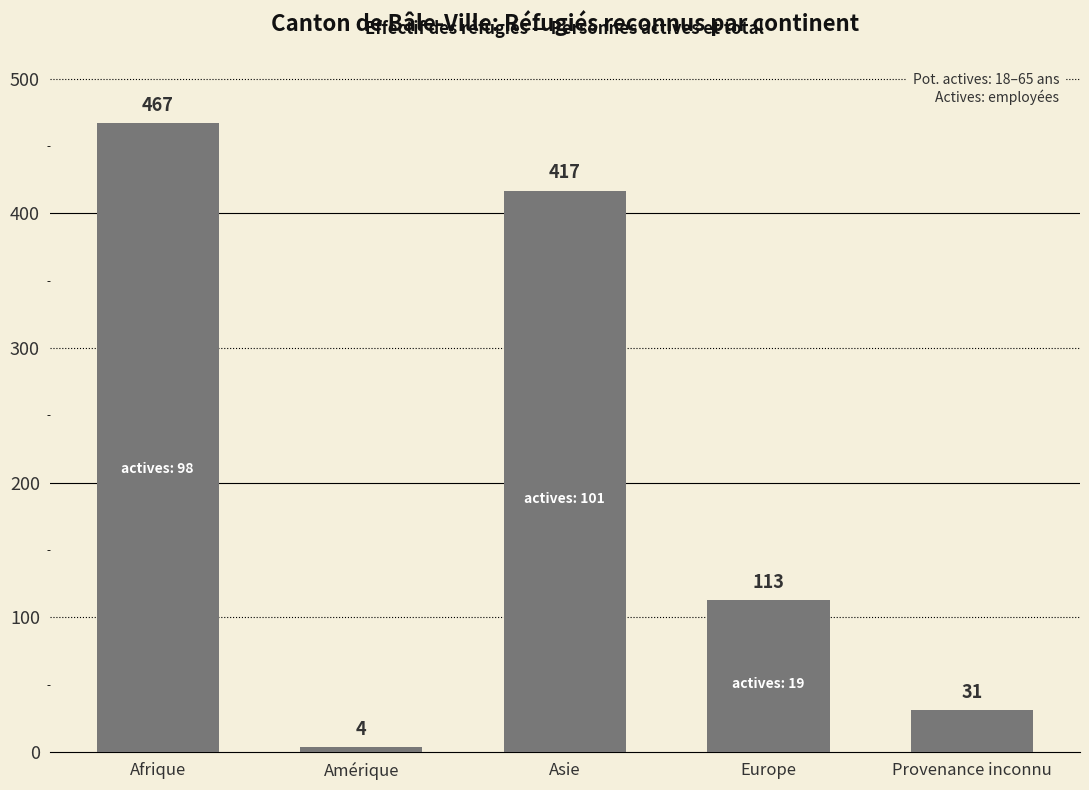

What is the sum of all values?

1032